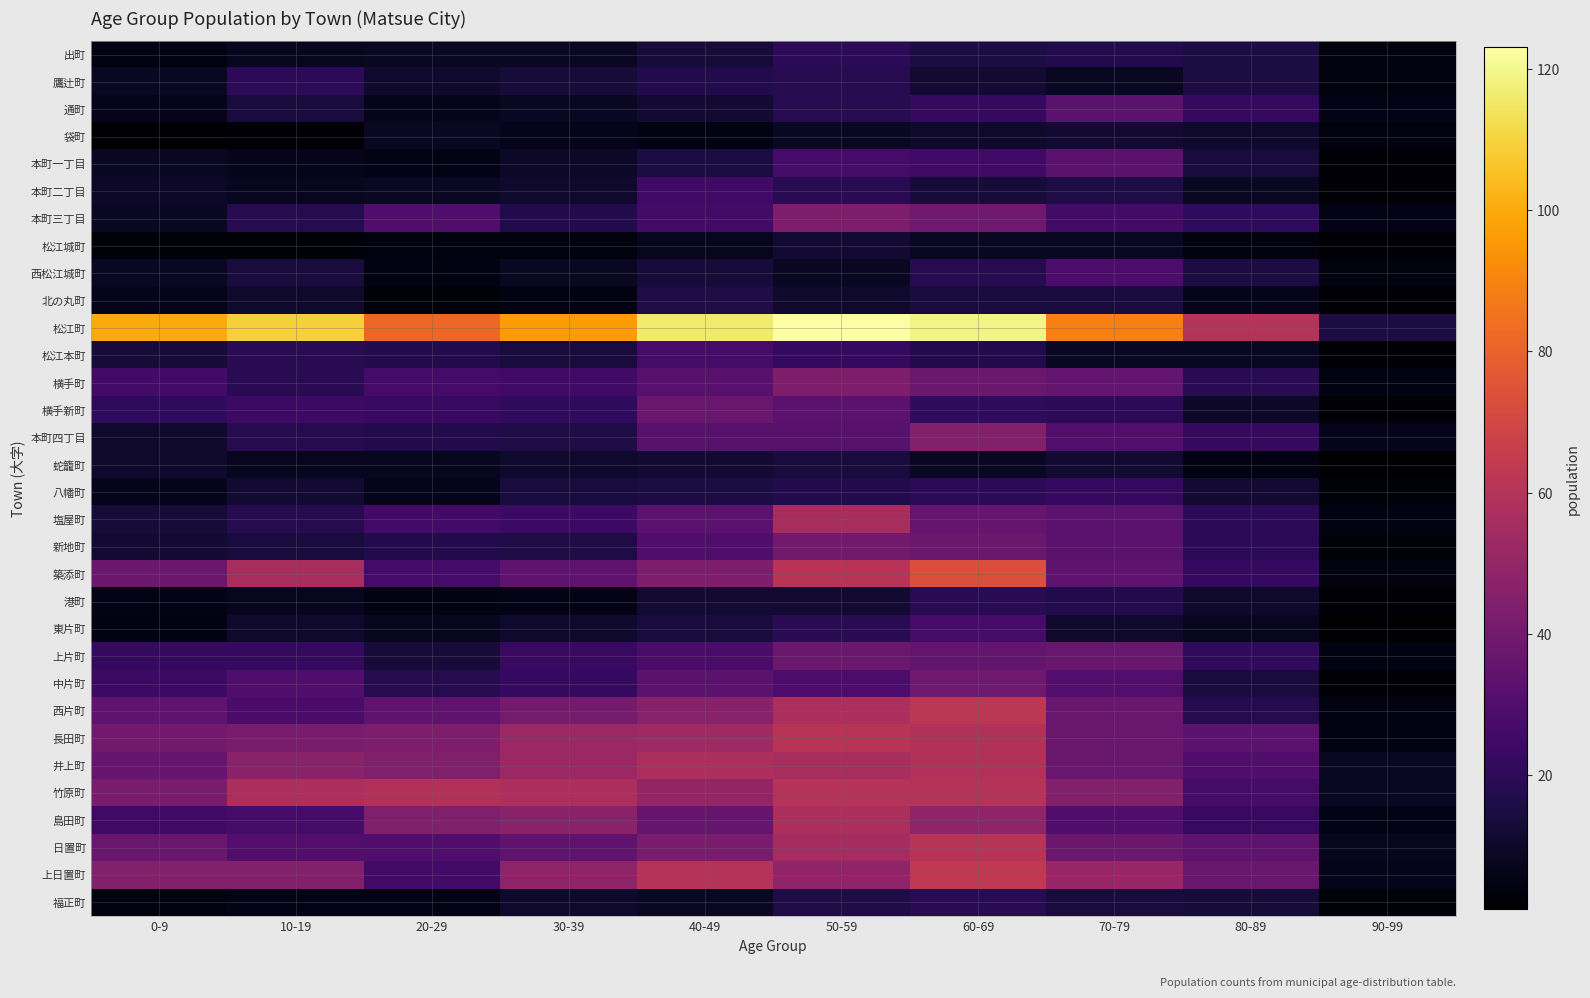

Which series has the largest total across all categories?

松江町